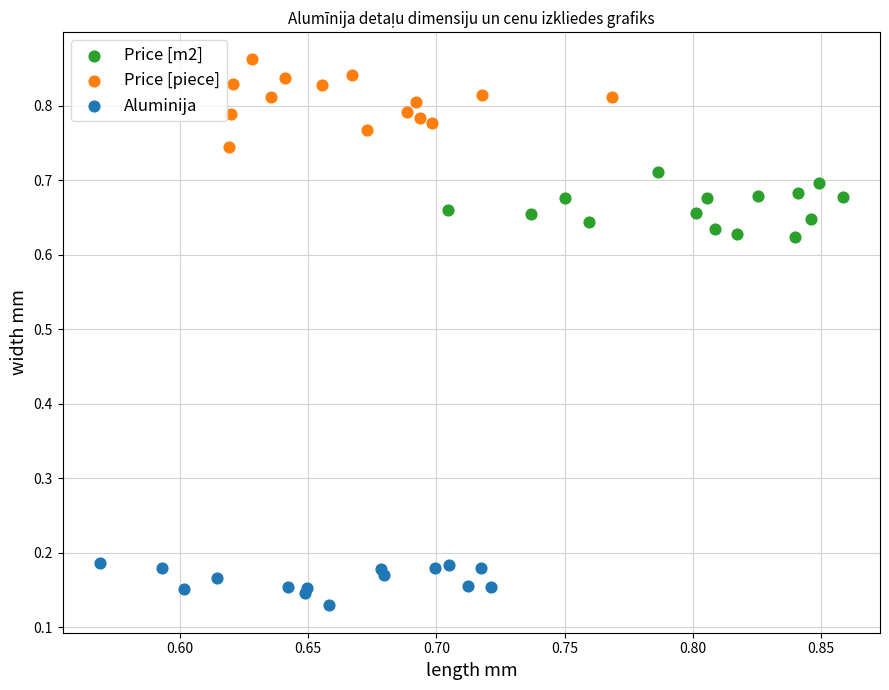

Which series has the widest spread of Y values?

Price [piece]